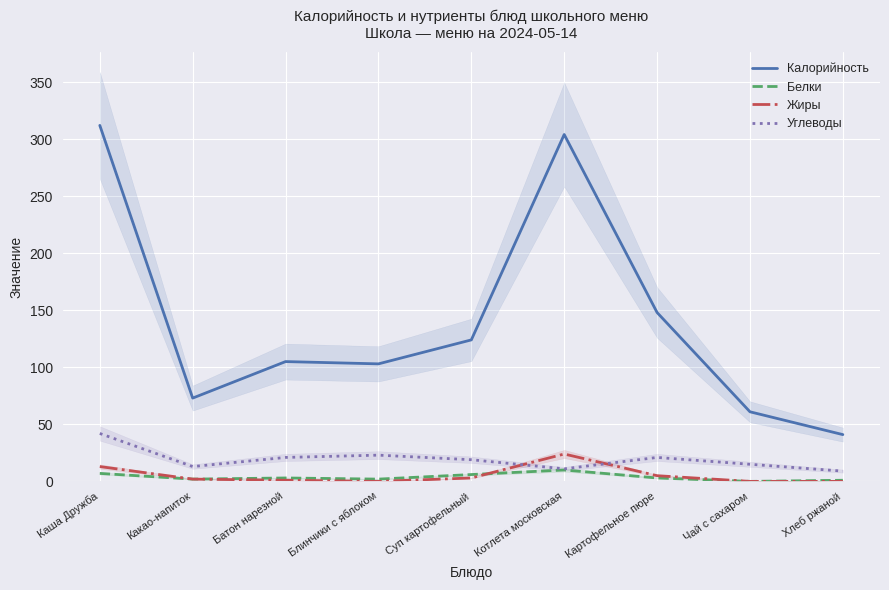

Which category has the highest value in the Белки series?

Котлета московская